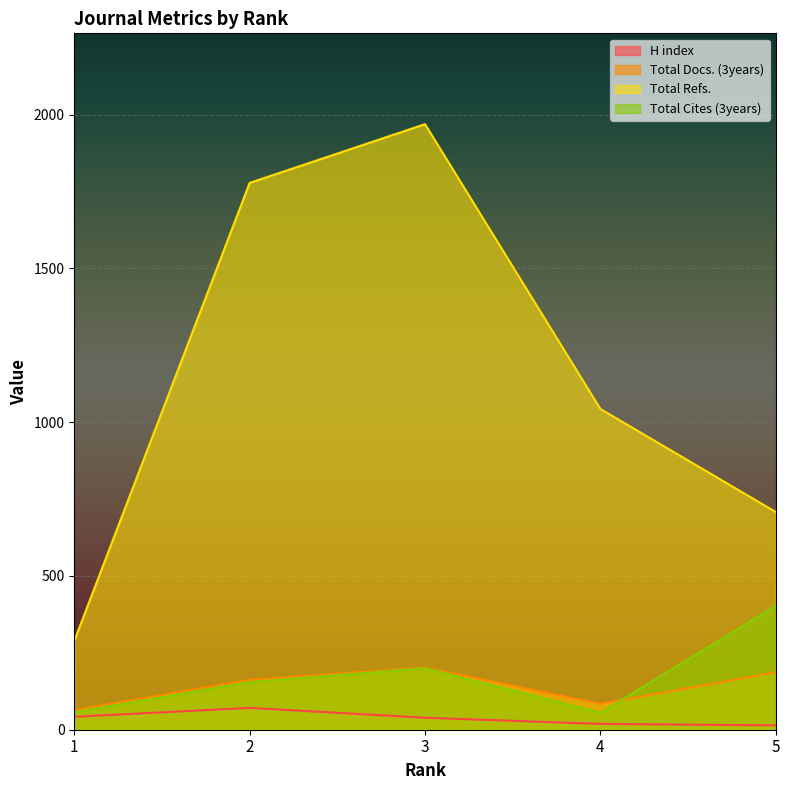

Which series has the largest range (max minus min)?

Total Refs.